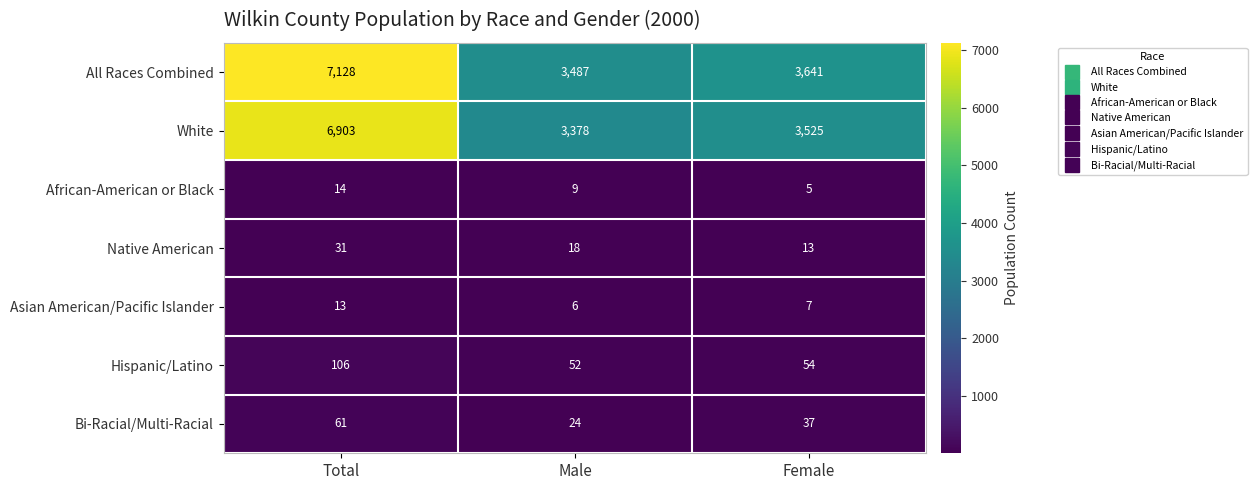

What is the average value of the Native American series?

21